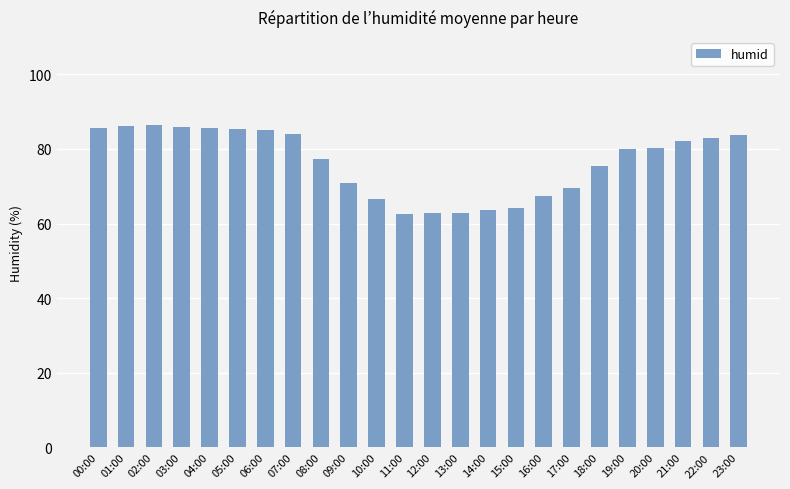

What is the maximum value shown in the chart?

86.4